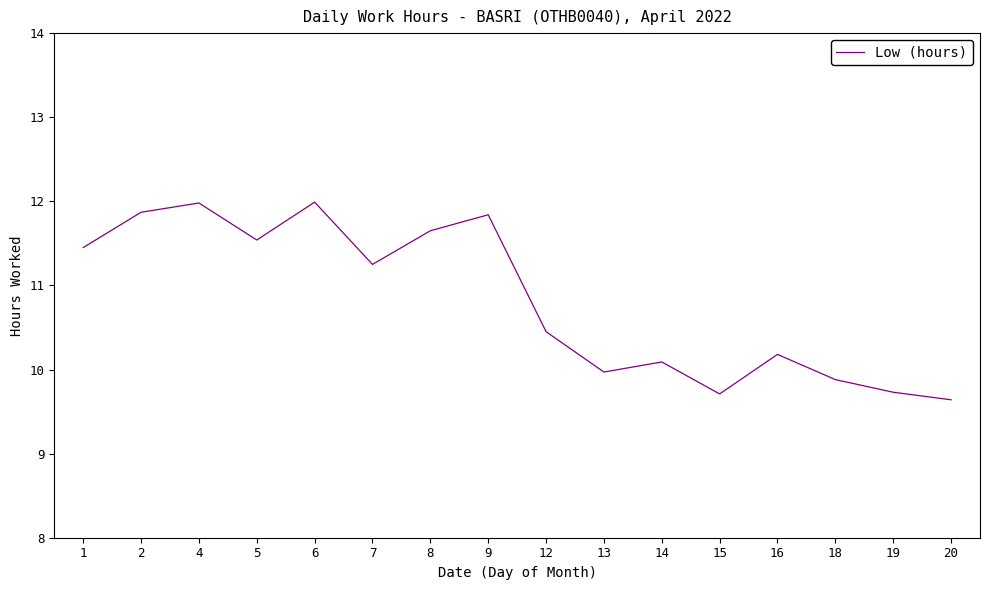

What is the approximate value at 18?

9.9